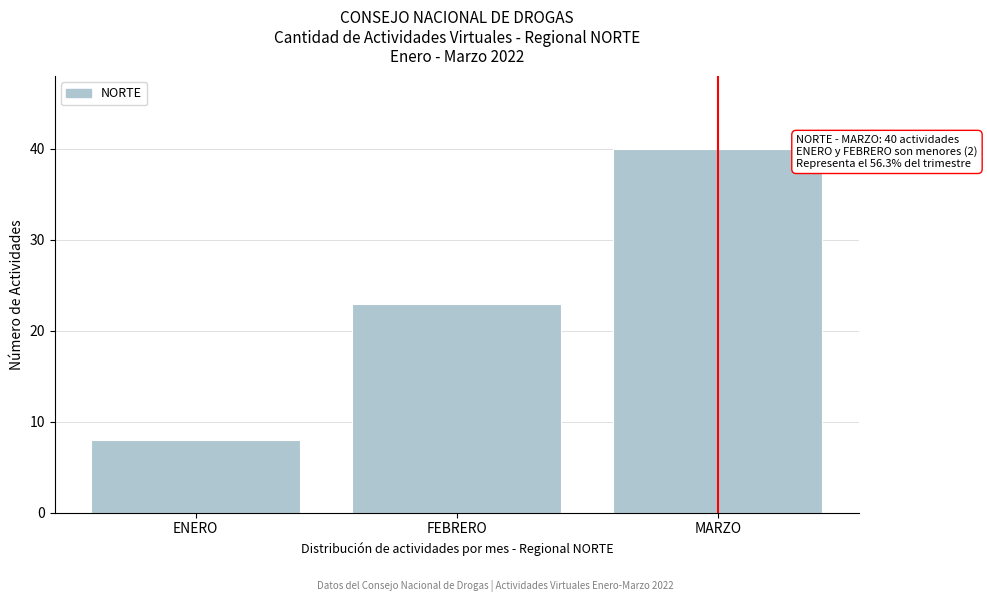

Reading left to right, list all the values displayed in this chart.

8	23	40